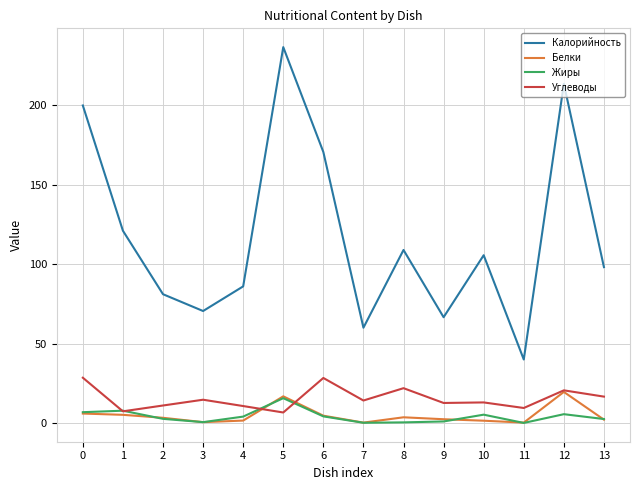

What is the highest value of the Жиры series?

15.7